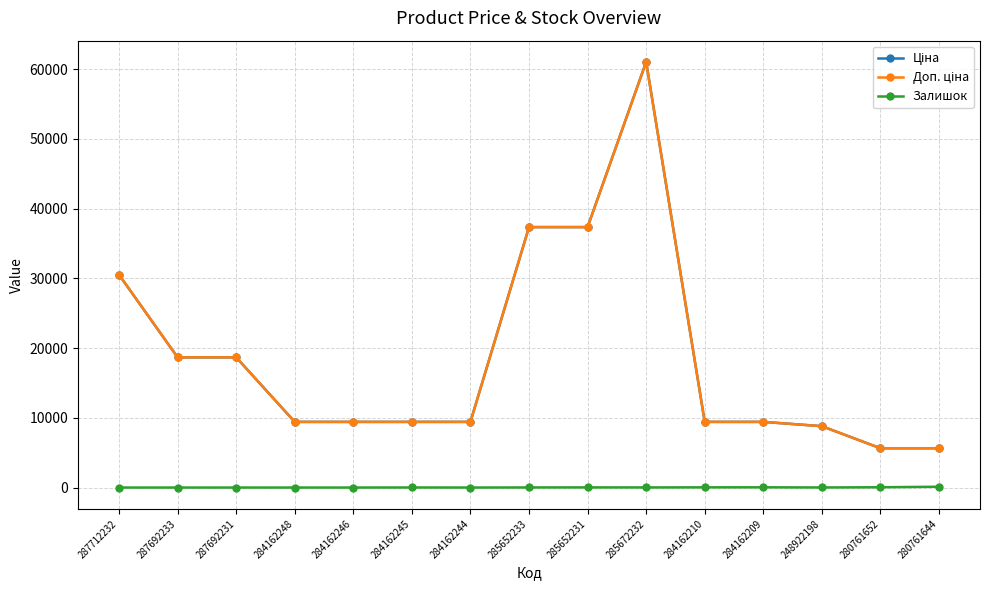

At which category does Ціна reach its first local peak?

285672232